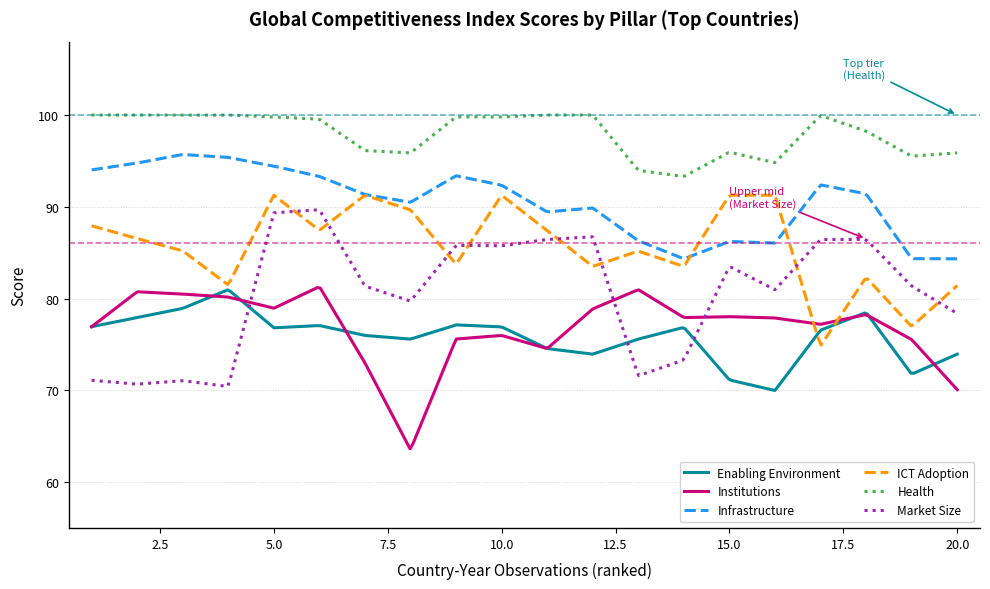

True or false: Institutions and Health cross at least once.

False